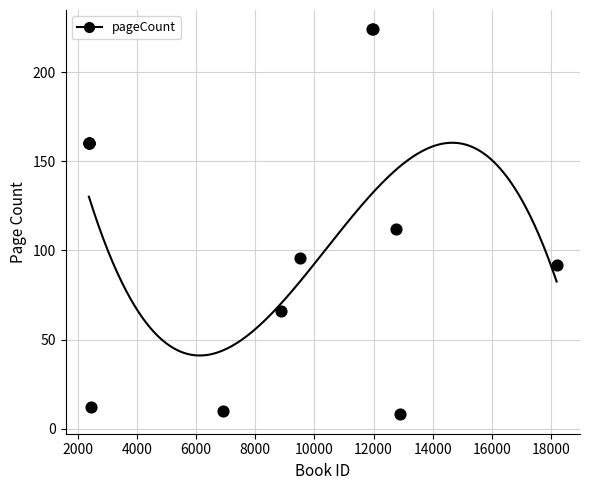

What Y value in the scatter plot is closest to 116?

112